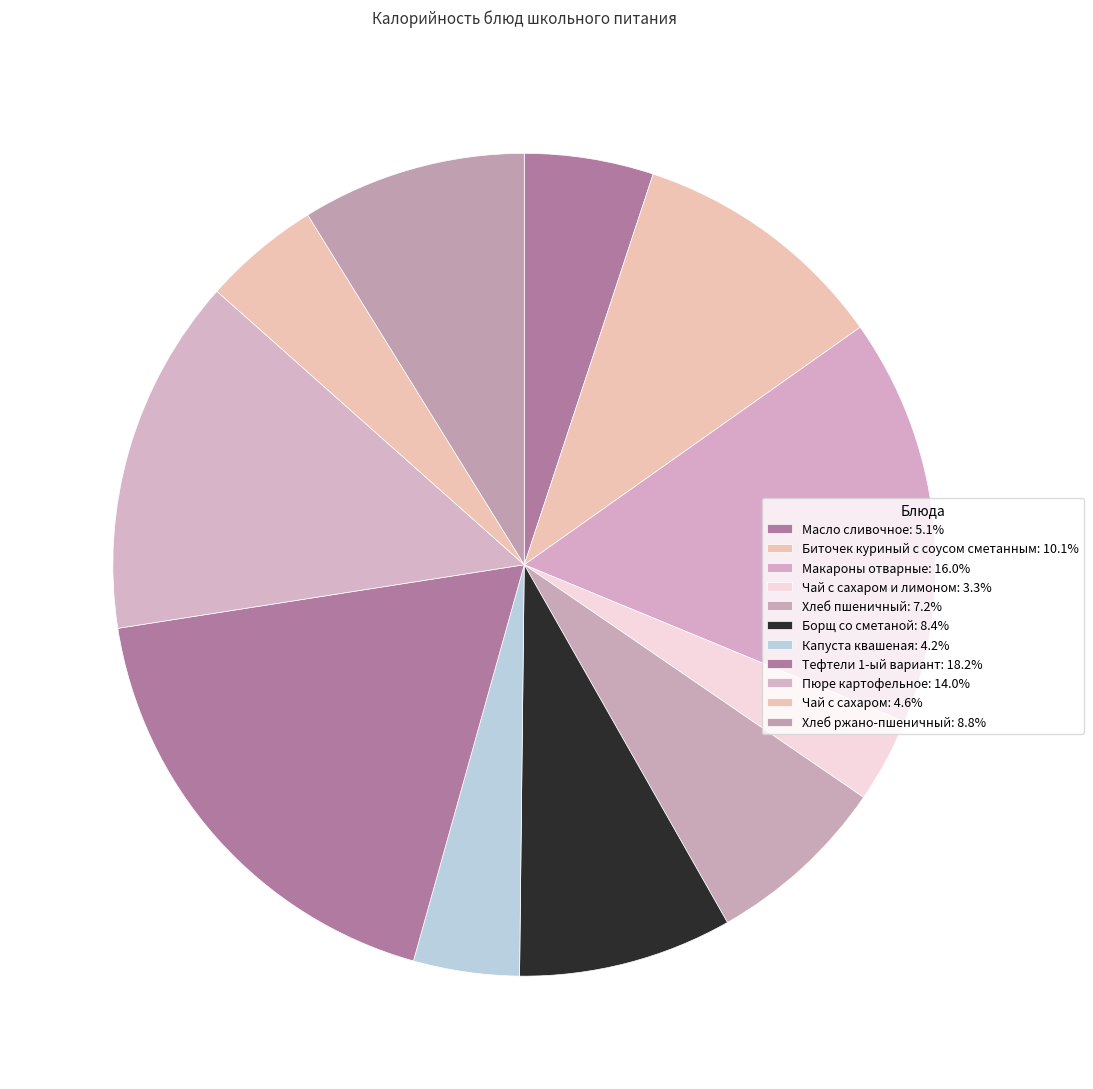

Which slice is the largest?

Тефтели 1-ый вариант